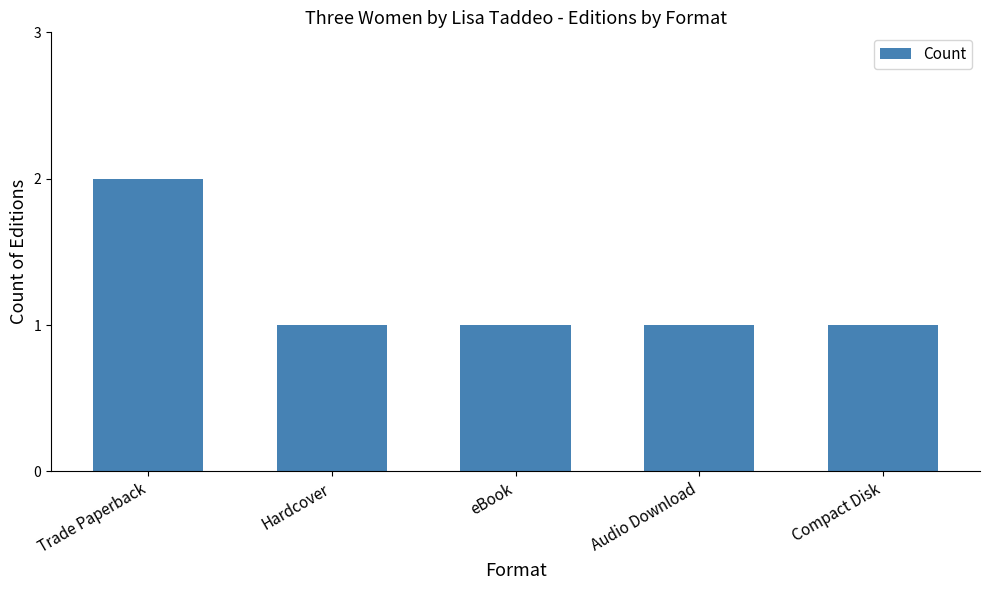

What is the value of the 1st bar from the left?

2